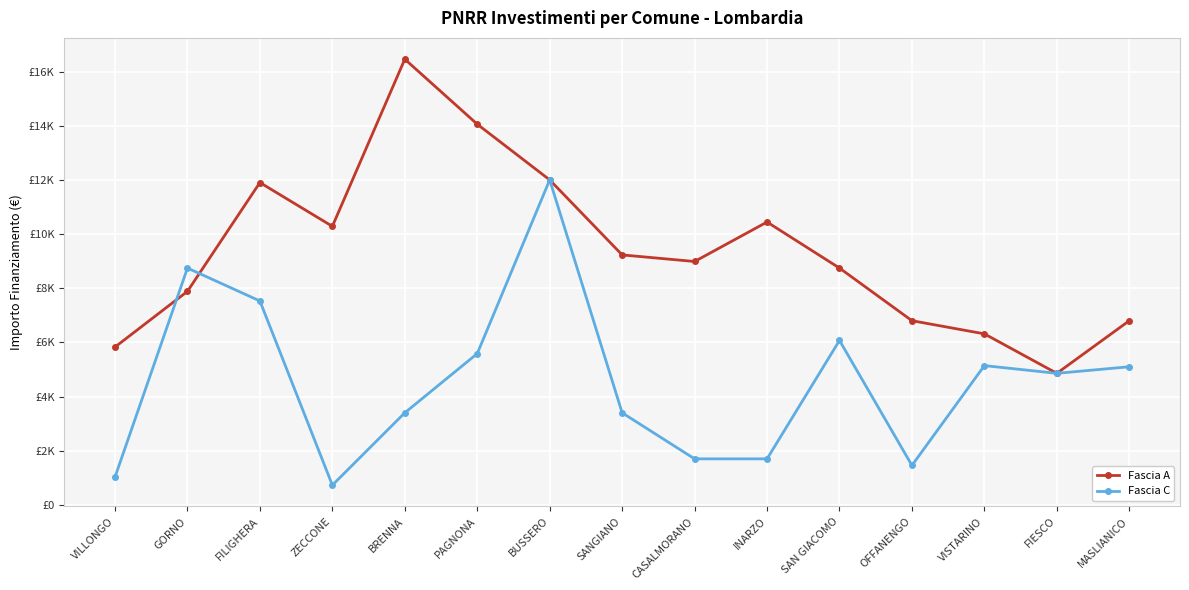

Which series ends up on top after the final intersection of Fascia A and Fascia C?

Fascia A